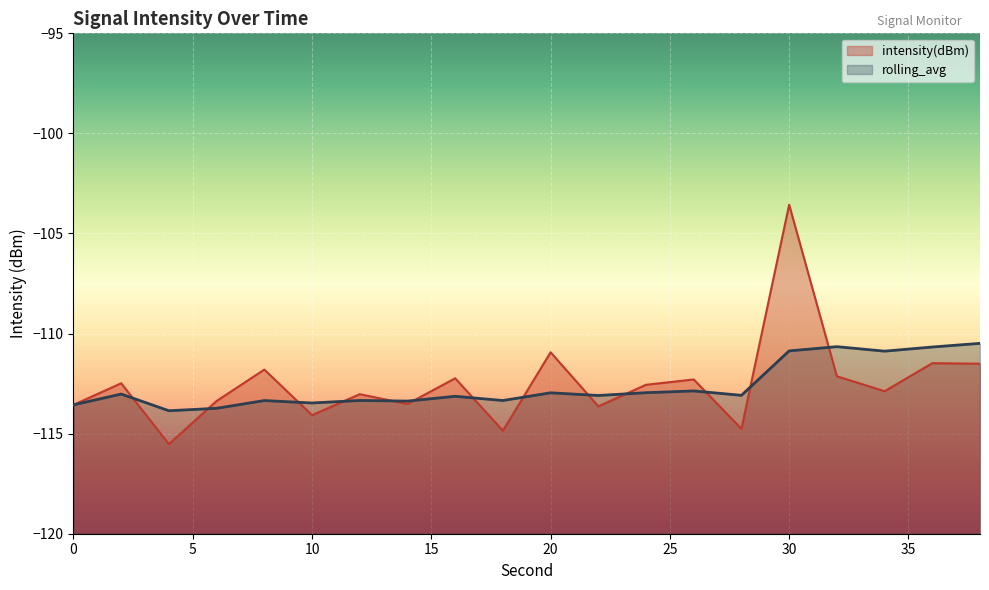

True or false: rolling_avg has more than 2 interior local peaks.

True